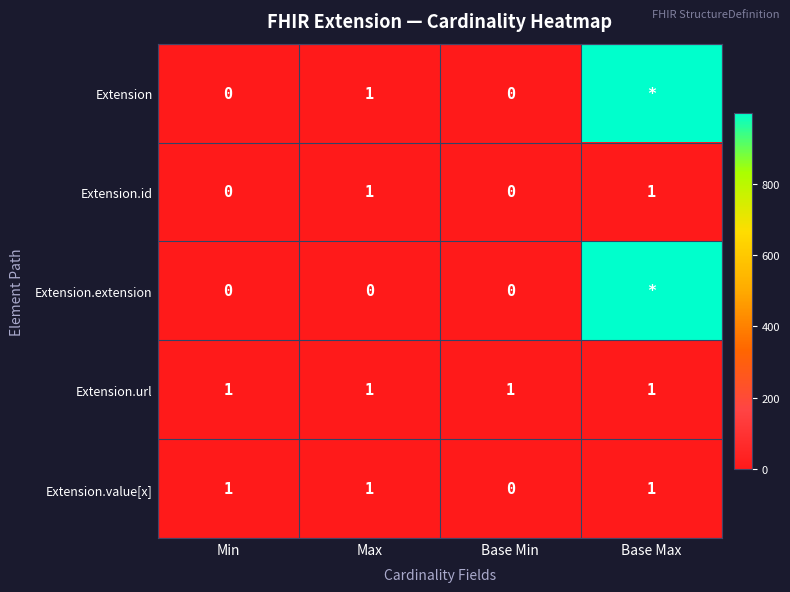

Is the value of Extension.extension at Min greater than the value of Extension.url at Base Max?

No